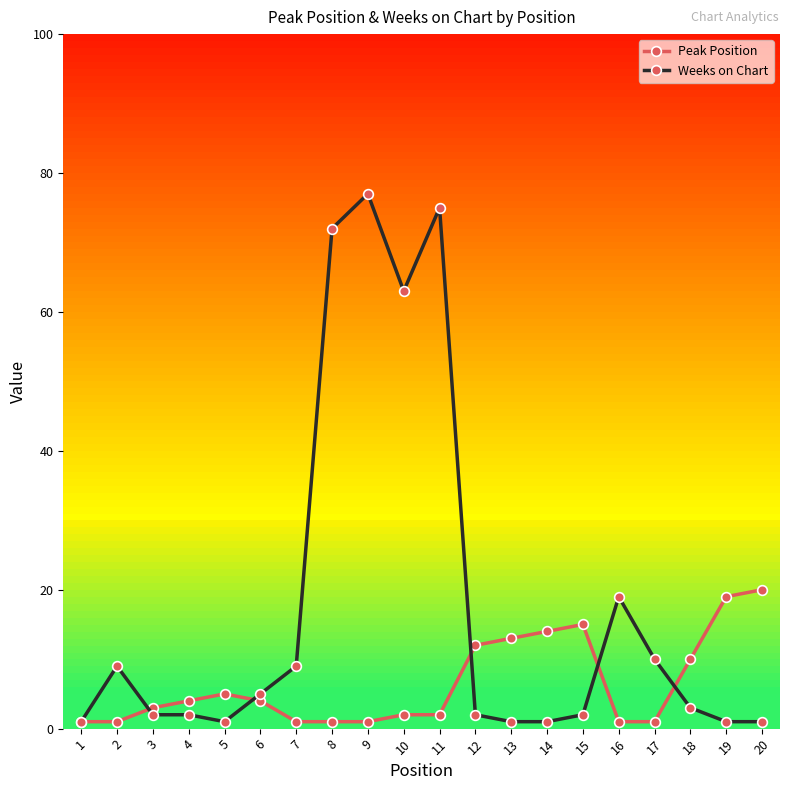

What is the value of the Weeks on Chart point at the 19th from the left?

1